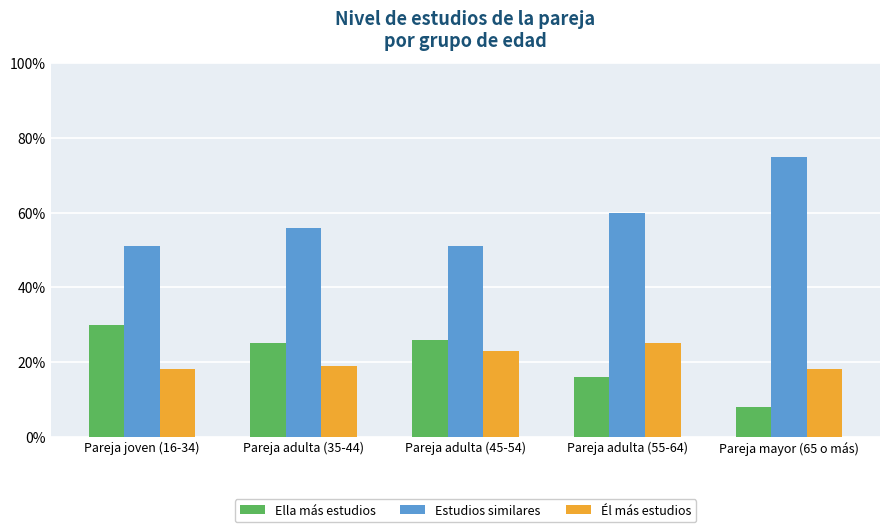

Read the Él más estudios value at Pareja adulta (45-54).

0.2